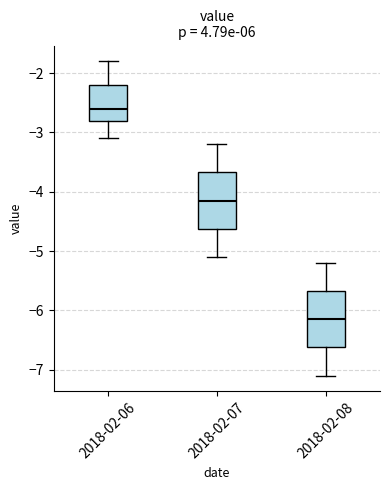

Which box's median line is the highest?

2018-02-06